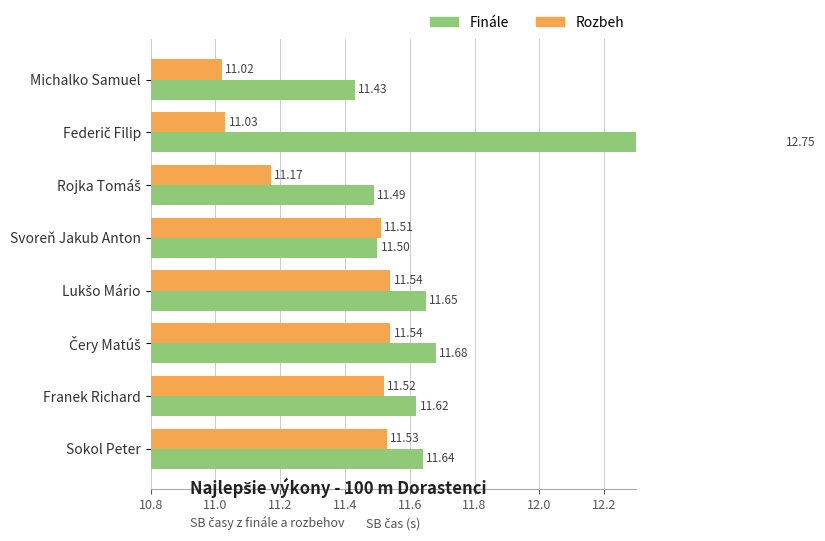

What is the total value across all series at Franek Richard?

23.1